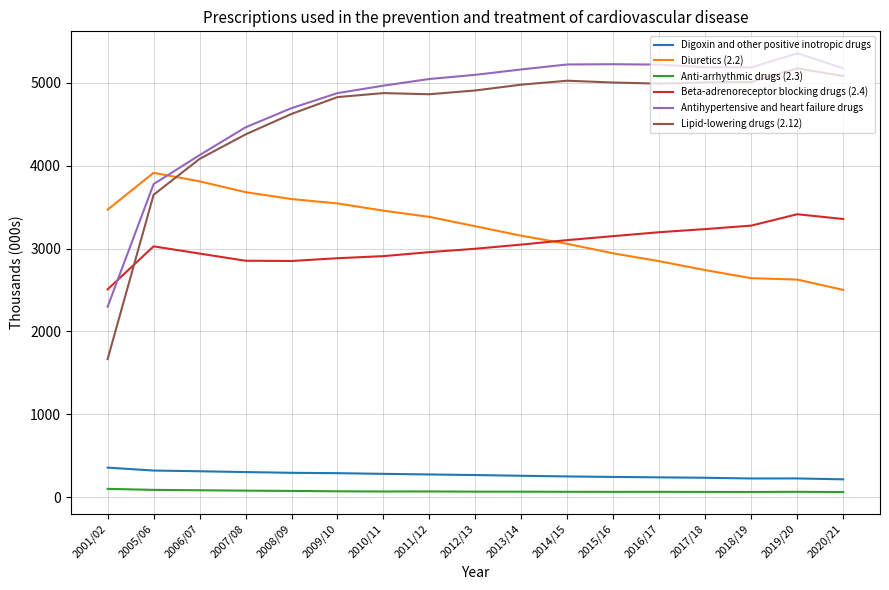

Which series has the largest range (max minus min)?

Lipid-lowering drugs (2.12)